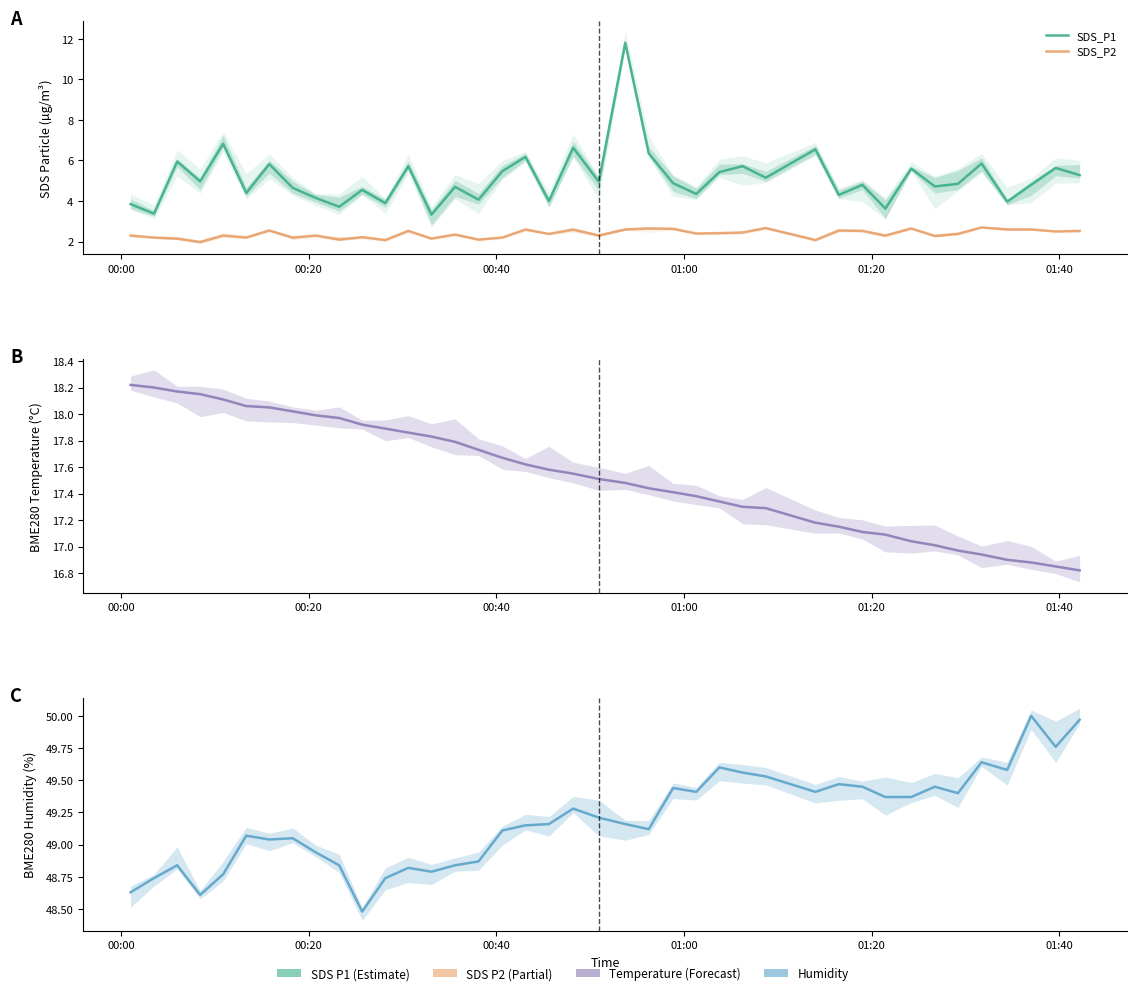

How many data points does each series have?

40